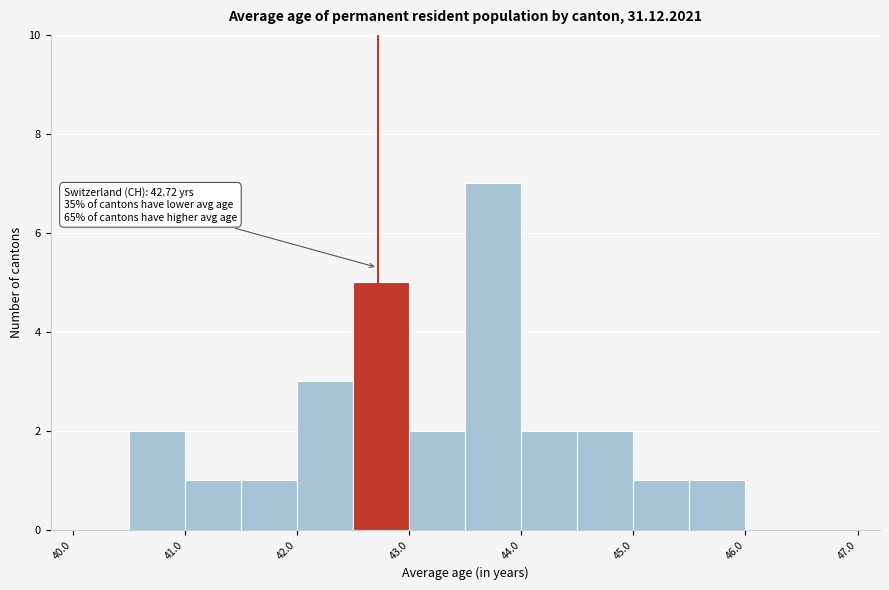

Which range on the x-axis has the tallest bar?

43.5 to 44.0